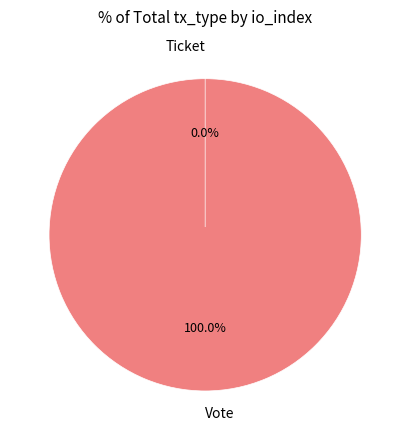

Which category has the biggest portion of the pie?

Vote